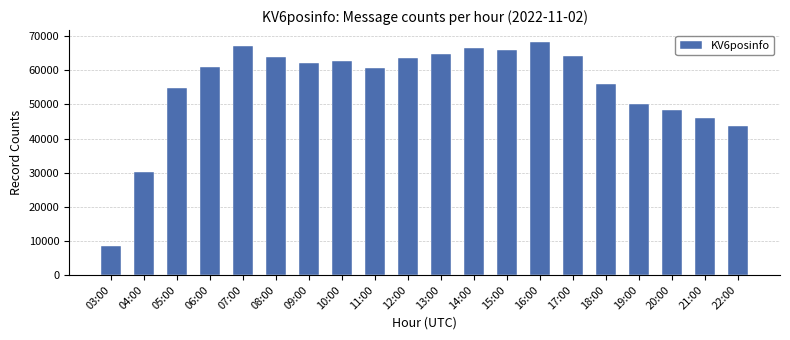

Which has a higher value, 07:00 or 17:00?

07:00